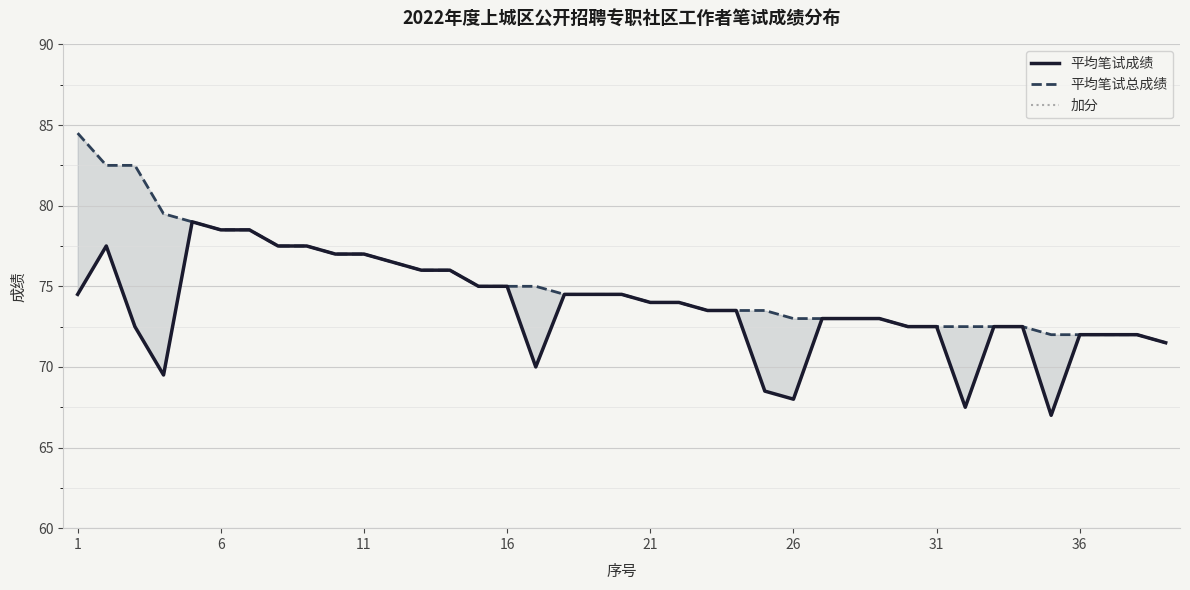

True or false: 平均笔试总成绩 has more than 1 interior local peaks.

False